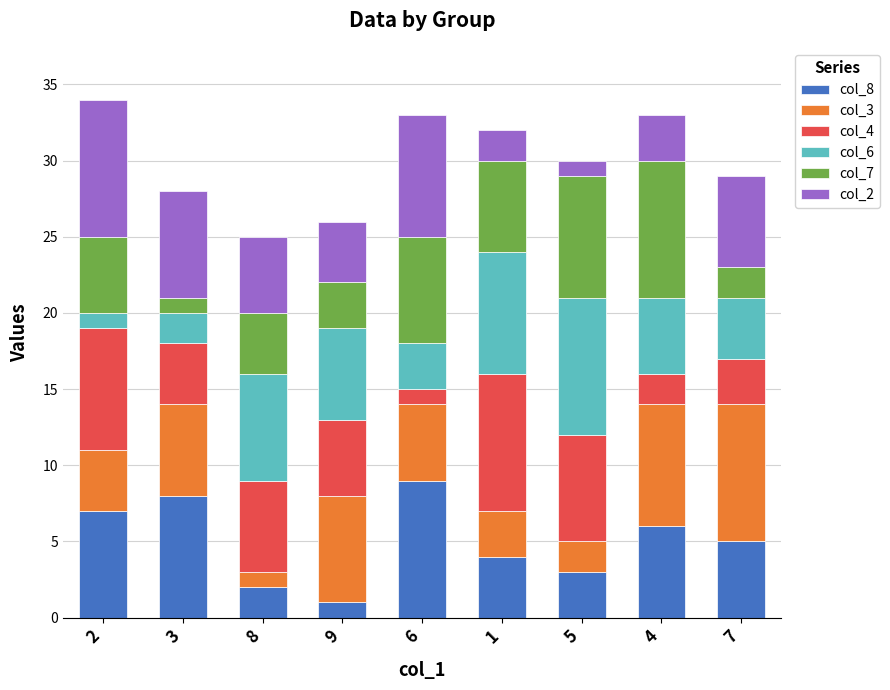

Count the number of data series in this chart.

6